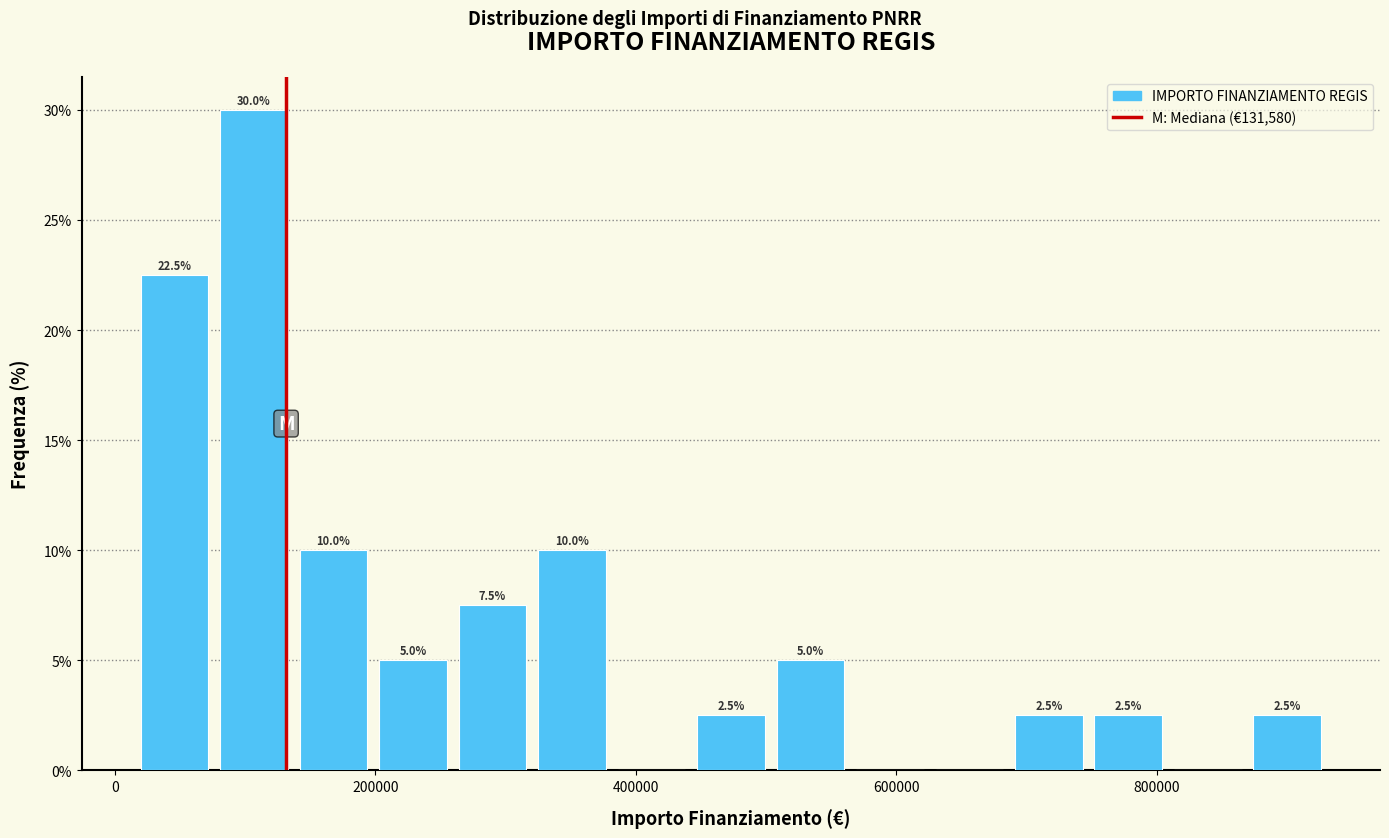

Around what value on the x-axis is the tallest bar? Give the approximate position of its centre, as read against the axis.

100000